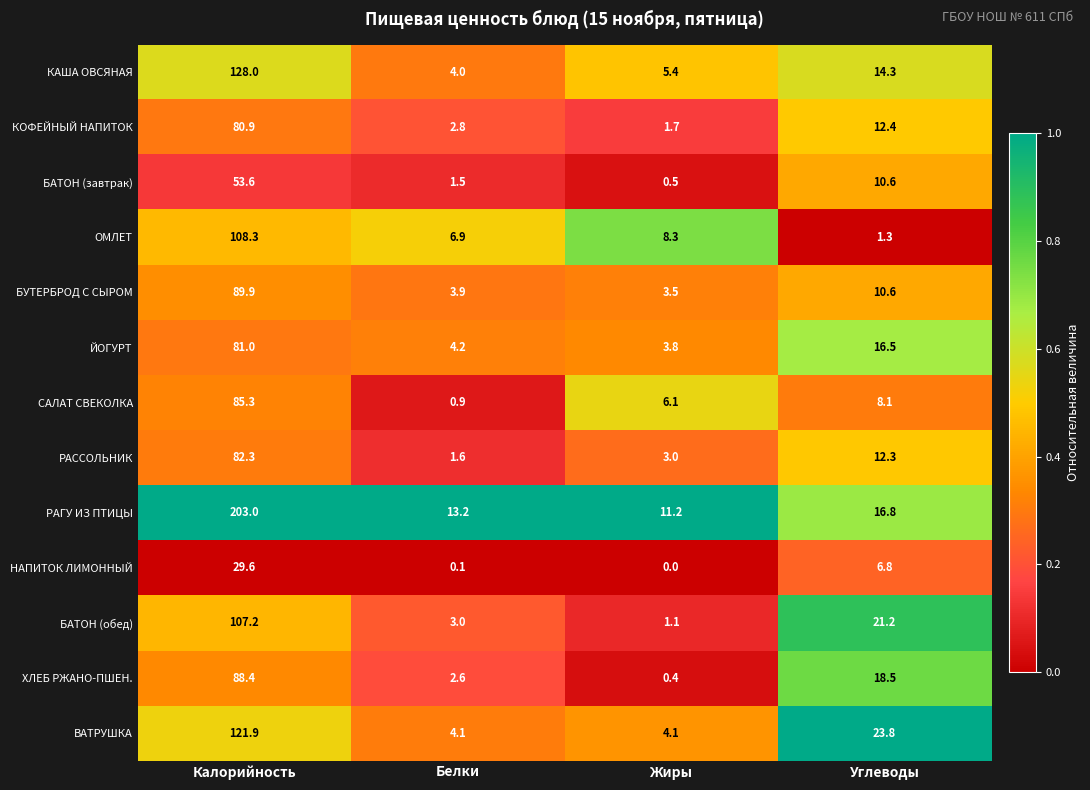

What is the sum of the БАТОН (завтрак) values at Белки and Углеводы?

12.1